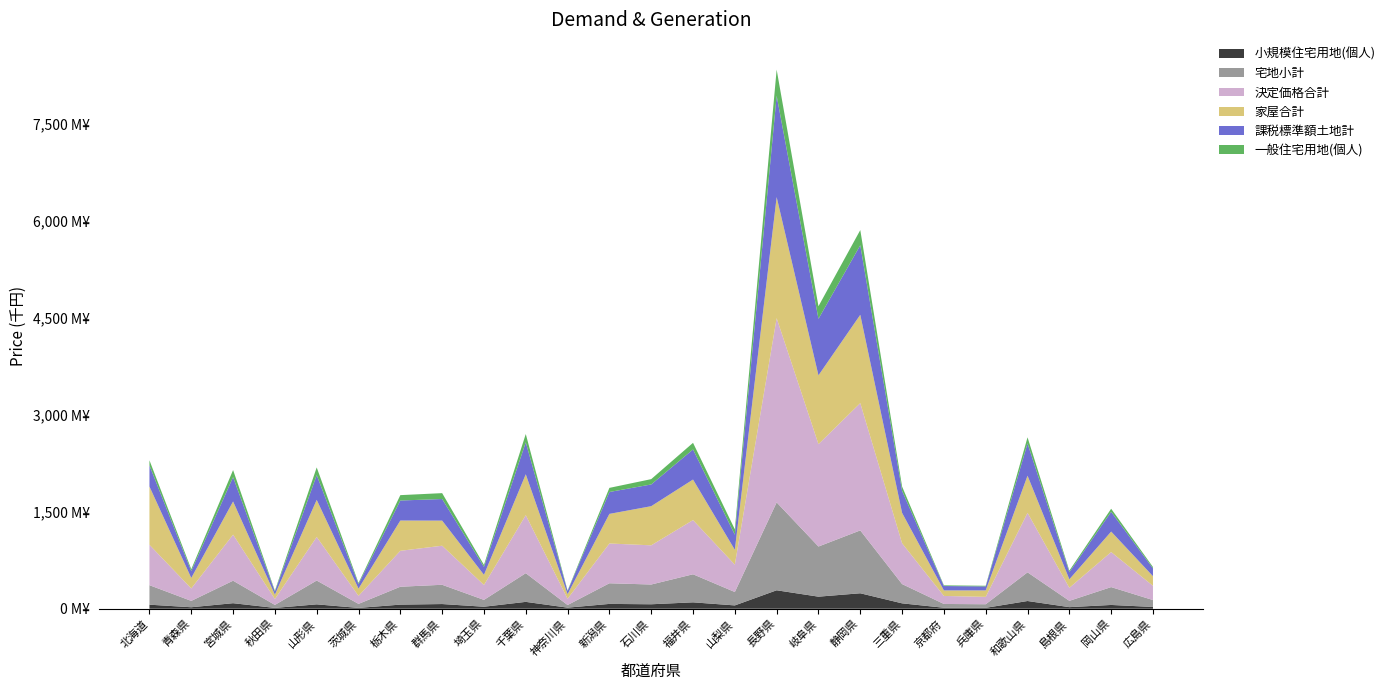

Reading right to left, list all the values displayed in this chart.

小規模住宅用地(個人): 広島県=27643308	岡山県=58677108	島根県=24720606	和歌山県=119718199	兵庫県=14297054	京都府=15351214	三重県=83634184	静岡県=239466163	岐阜県=187005214	長野県=285750023	山梨県=51578857	福井県=99185886	石川県=69264724	新潟県=74802473	神奈川県=16903557	千葉県=106369305	埼玉県=31232163	群馬県=72737140	栃木県=63846308	茨城県=12824981	山形県=67969029	秋田県=12876636	宮城県=85823311	青森県=23177418	北海道=62816739
宅地小計: 広島県=106857496	岡山県=276259265	島根県=97540502	和歌山県=443451557	兵庫県=55318156	京都府=58716161	三重県=297955481	静岡県=972577634	岐阜県=775584311	長野県=1359559348	山梨県=207202366	福井県=434051753	石川県=305641230	新潟県=319426295	神奈川県=40726531	千葉県=443673917	埼玉県=105863642	群馬県=297942415	栃木県=276628807	茨城県=62336234	山形県=368354495	秋田県=46396043	宮城県=347961428	青森県=98221096	北海道=301572354
決定価格合計: 広島県=220590570	岡山県=542239396	島根県=201604953	和歌山県=920763922	兵庫県=114027312	京都府=124035336	三重県=630852904	静岡県=1969211195	岐阜県=1583630792	長野県=2850743658	山梨県=423216299	福井県=838658100	石川県=606267139	新潟県=615219216	神奈川県=97281423	千葉県=898154210	埼玉県=230462949	群馬県=604248984	栃木県=555846978	茨城県=123932178	山形県=674235851	秋田県=91548813	宮城県=712687383	青森県=192363730	北海道=625072064
家屋合計: 広島県=148603131	岡山県=316701136	島根県=131746950	和歌山県=574534716	兵庫県=99955027	京都府=85576573	三重県=470758341	静岡県=1366316737	岐阜県=1064696282	長野県=1872694077	山梨県=229749894	福井県=626909588	石川県=605417498	新潟県=457990676	神奈川県=70939020	千葉県=632024855	埼玉県=157491058	群馬県=388507804	栃木県=468480729	茨城県=112183267	山形県=573953220	秋田県=67631005	宮城県=513244771	青森県=162897755	北海道=901291340
課税標準額土地計: 広島県=120996446	岡山県=305455321	島根県=110433755	和歌山県=499711522	兵庫県=62087474	京都府=67721954	三重県=340080066	静岡県=1076454576	岐阜県=874363902	長野県=1567198182	山梨県=233311952	福井県=465431633	石川県=336134458	新潟県=338782657	神奈川県=47913729	千葉県=494210906	埼玉県=122365971	群馬県=334215429	栃木県=309606701	茨城県=71102807	山形県=382098240	秋田県=48140841	宮城県=376527853	青森県=105409386	北海道=326213319
一般住宅用地(個人): 広島県=20741064	岡山県=47769649	島根県=23745410	和歌山県=93660067	兵庫県=9973589	京都府=10651846	三重県=67084991	静岡県=234207910	岐阜県=194561892	長野県=404594167	山梨県=83320173	福井県=102570116	石川県=82506438	新潟県=63684069	神奈川県=7792850	千葉県=128635413	埼玉県=31387713	群馬県=90826456	栃木県=83115940	茨城県=16948595	山形県=119687251	秋田県=12548563	宮城県=109312227	青森県=29877978	北海道=79260840